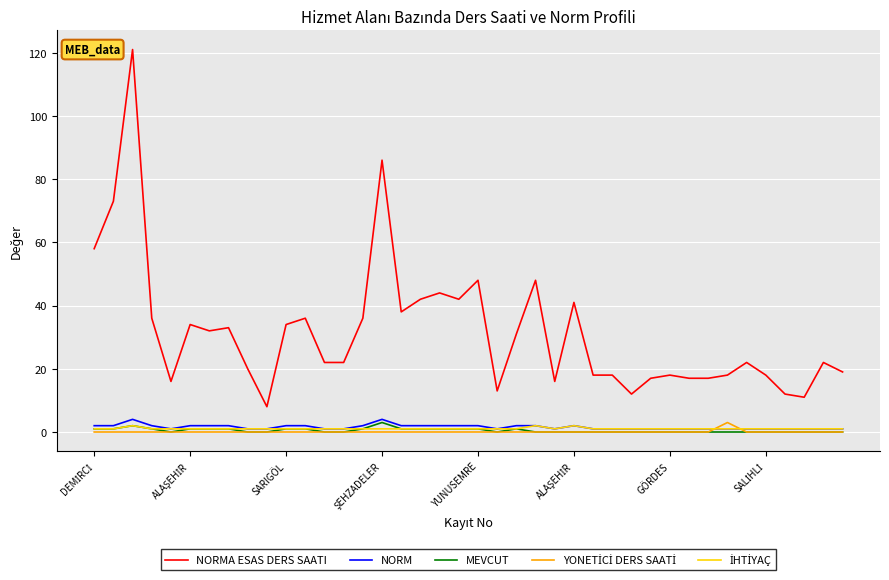

What is the maximum value shown in the chart?

121